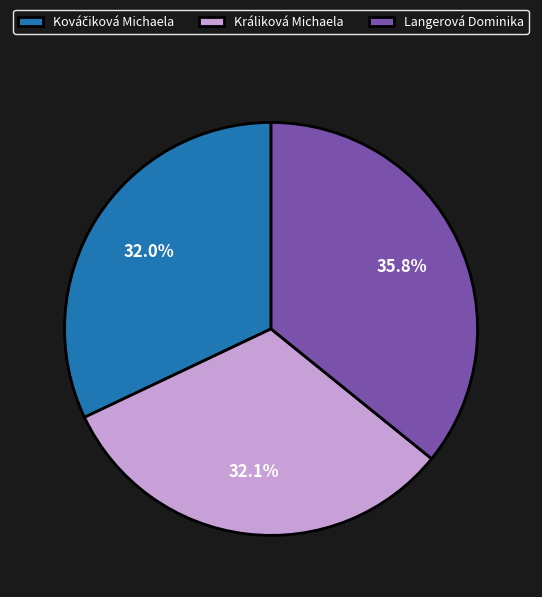

To the nearest percent, what is the difference between the Králiková Michaela and Langerová Dominika slice percentages?

4%